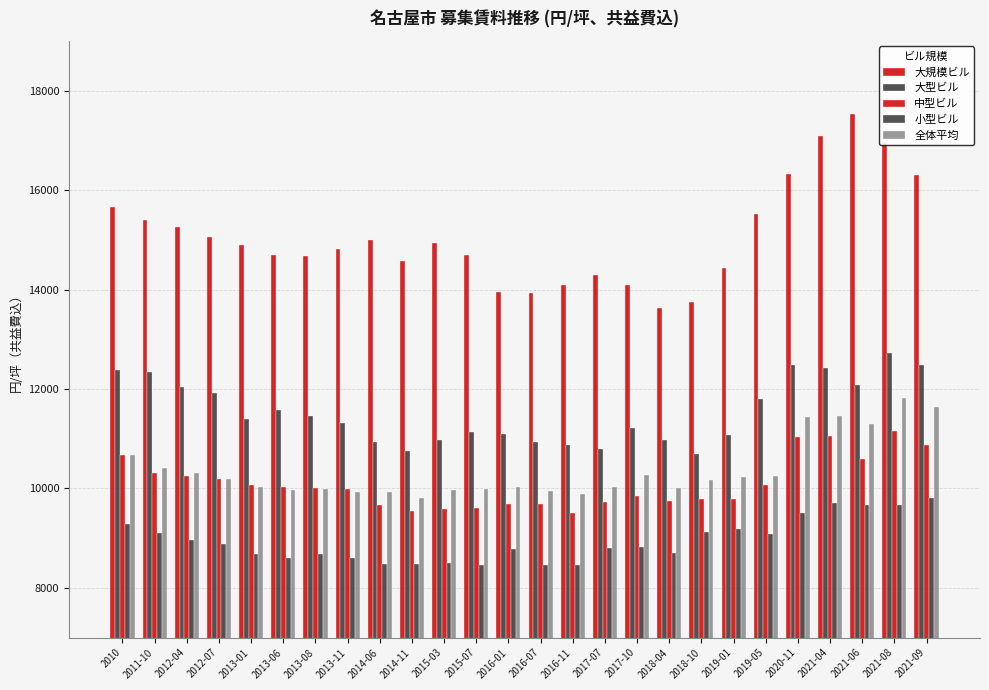

What is the minimum value for 大規模ビル?

13619